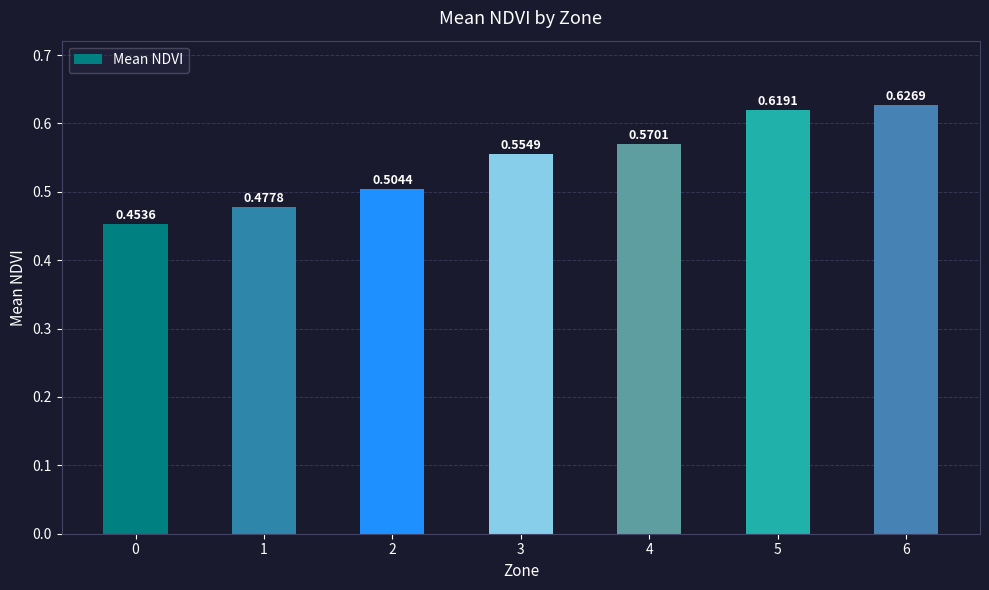

What is the change in value from 1 to 5?

+0.1